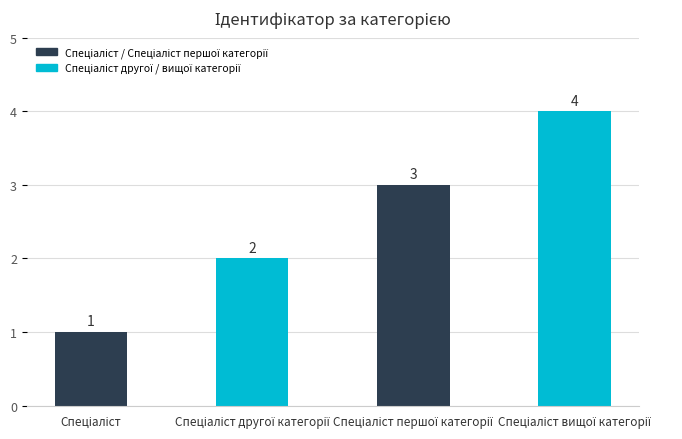

How many values are between 2 and 4?

3